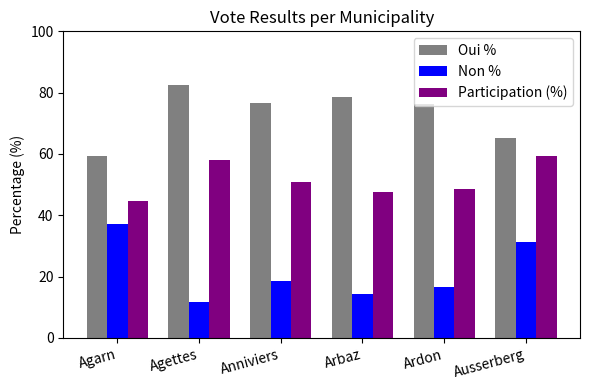

What is the lowest value of the Non % series?

11.6